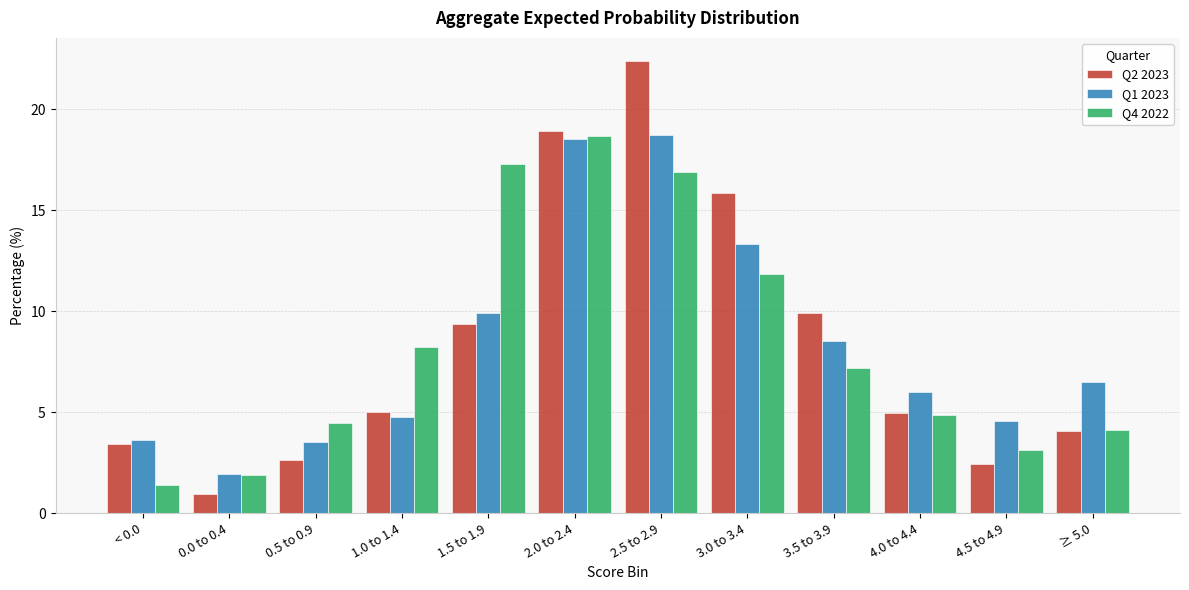

At which label does Q4 2022 reach its peak?

2.0 to 2.4